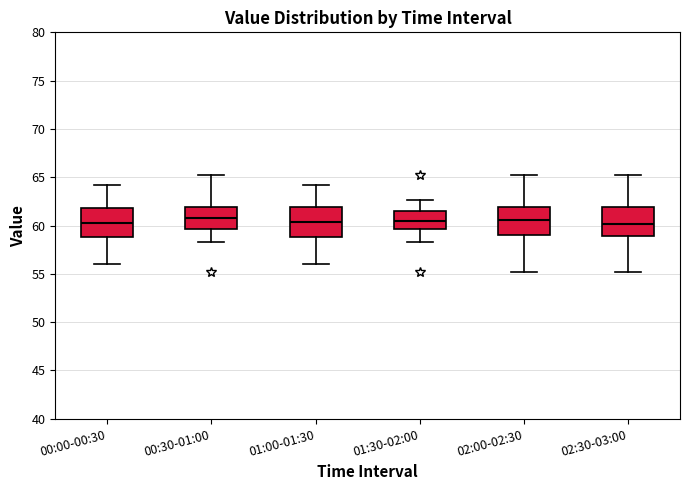

Reading left to right, read every box against the y-axis: the position of its median line, the range the box covers, and the ends of its whiskers. The values are not printed on the chart, so give them approximately, as read against the axis.

00:00-00:30: median 60.5, box 59.0 to 62.0, whiskers 56.0 to 64.0
00:30-01:00: median 61.0, box 59.5 to 62.0, whiskers 58.5 to 65.5
01:00-01:30: median 60.5, box 59.0 to 62.0, whiskers 56.0 to 64.0
01:30-02:00: median 60.5, box 59.5 to 61.5, whiskers 58.5 to 62.5
02:00-02:30: median 60.5, box 59.0 to 62.0, whiskers 55.0 to 65.5
02:30-03:00: median 60.0, box 59.0 to 62.0, whiskers 55.0 to 65.5